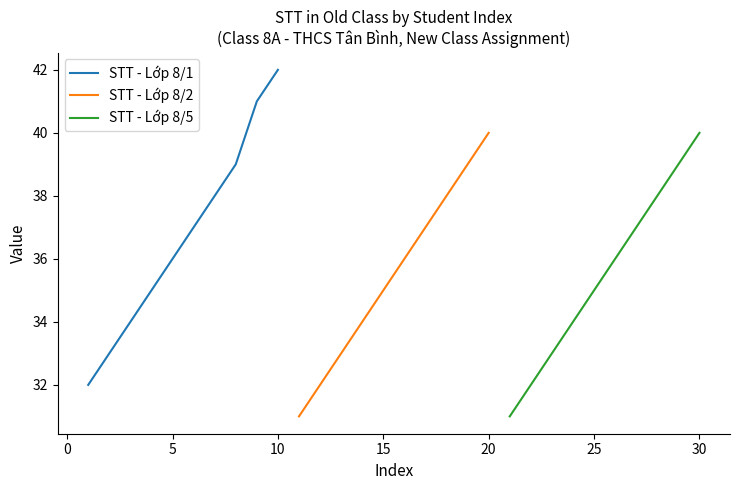

The STT - Lớp 8/5 series shows 40 at 30. True or false?

True